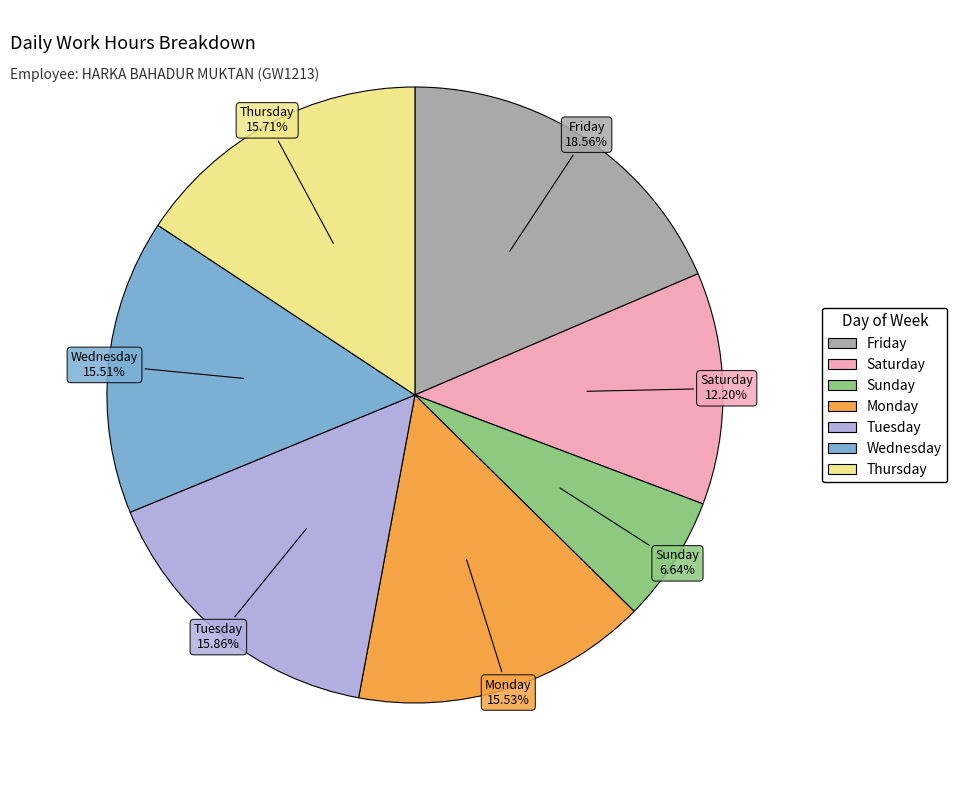

Does any single category account for the majority?

No